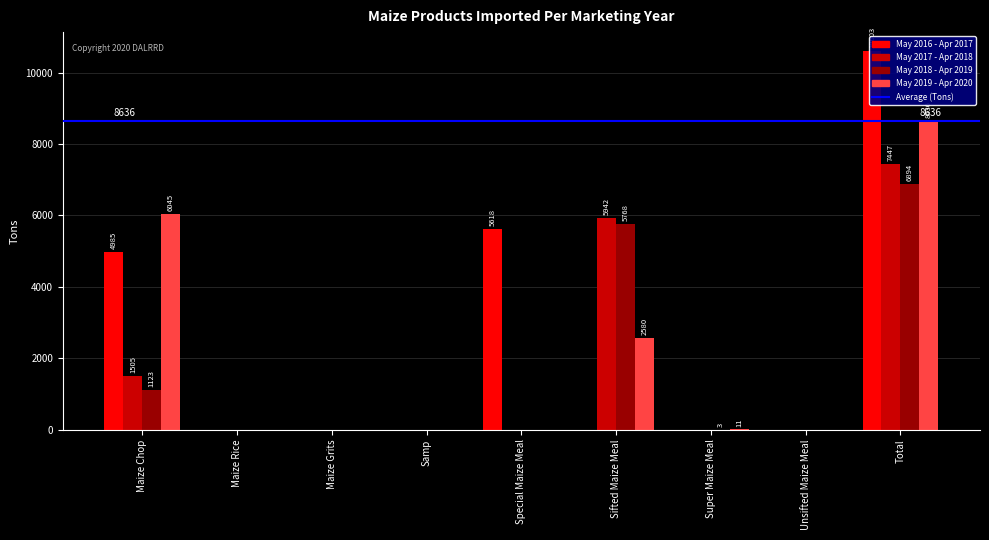

What is the difference between the May 2018 - Apr 2019 values at Maize Grits and Total?

6894